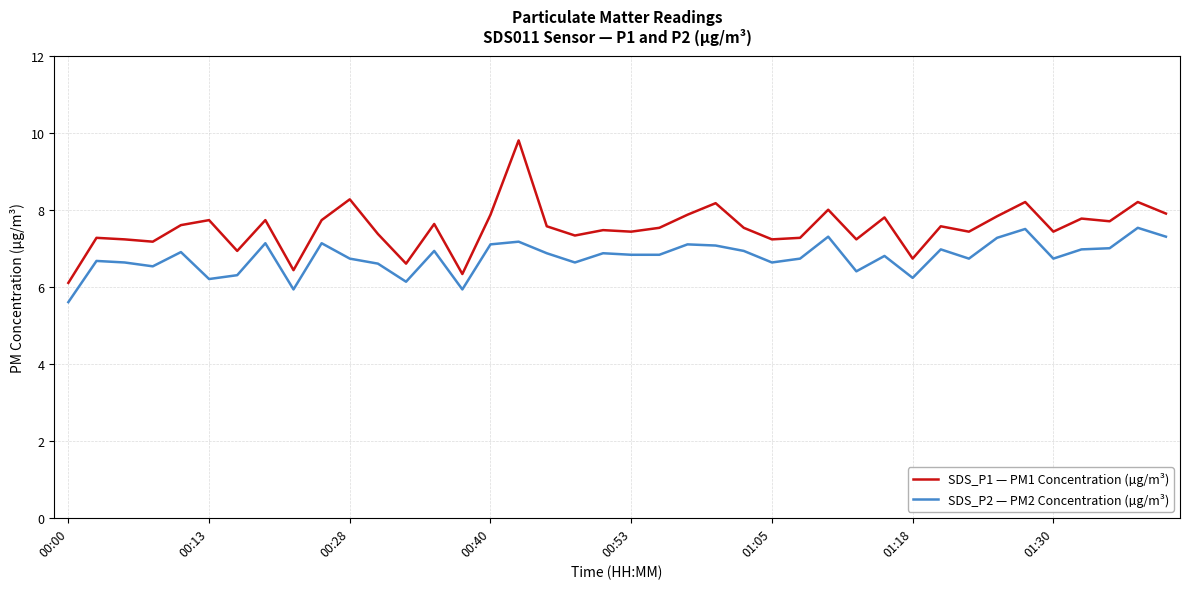

Which series has the widest spread of values?

SDS_P1 — PM1 Concentration (µg/m³)